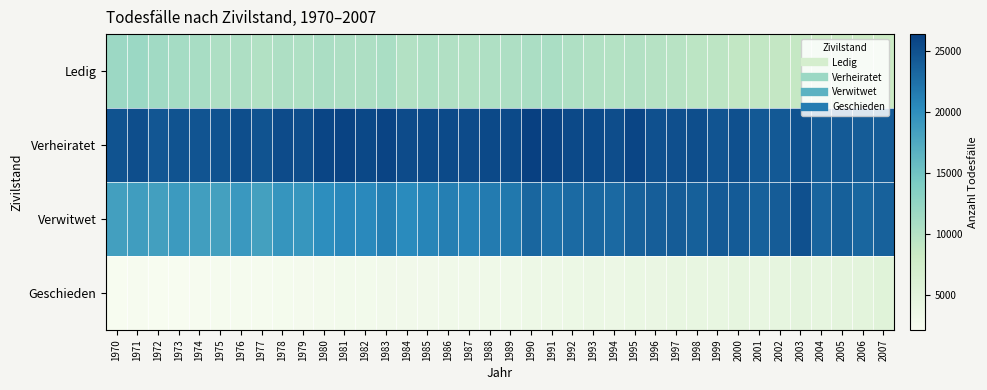

Which has a higher value, 2005 or 1994?

1994